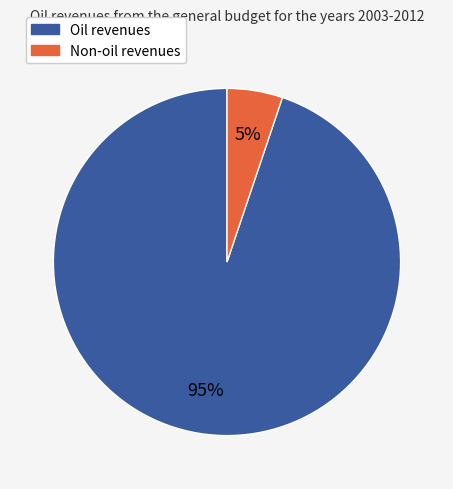

Count the number of slices in the pie.

2